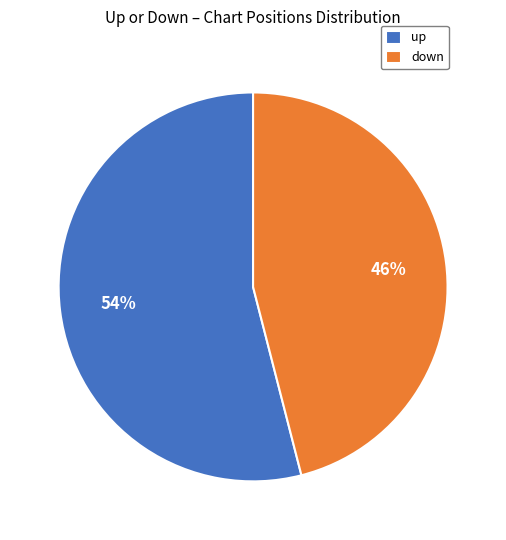

Do down and up together represent more than half of the pie?

Yes